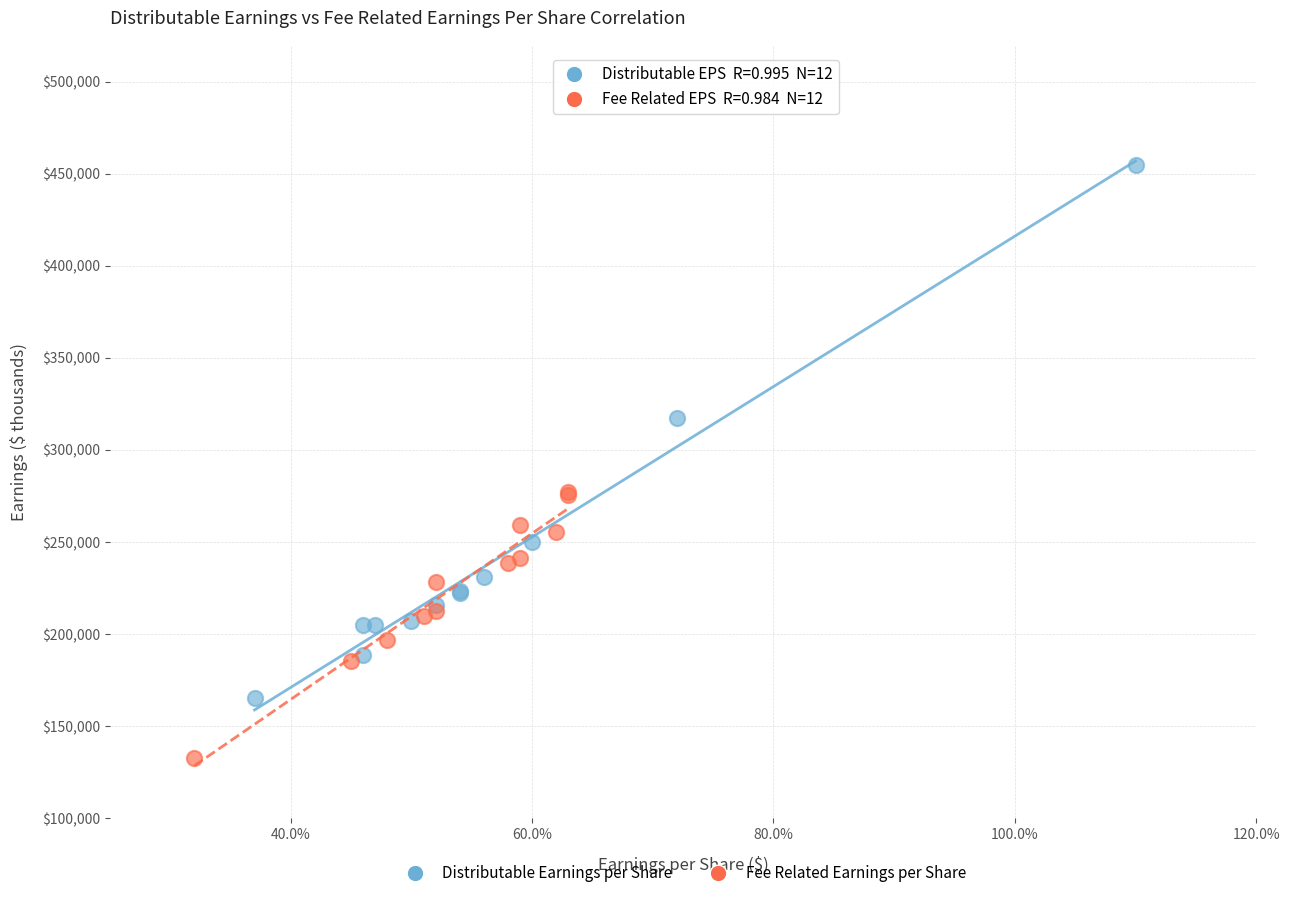

Which series contains the highest Y value?

Distributable Earnings per Share